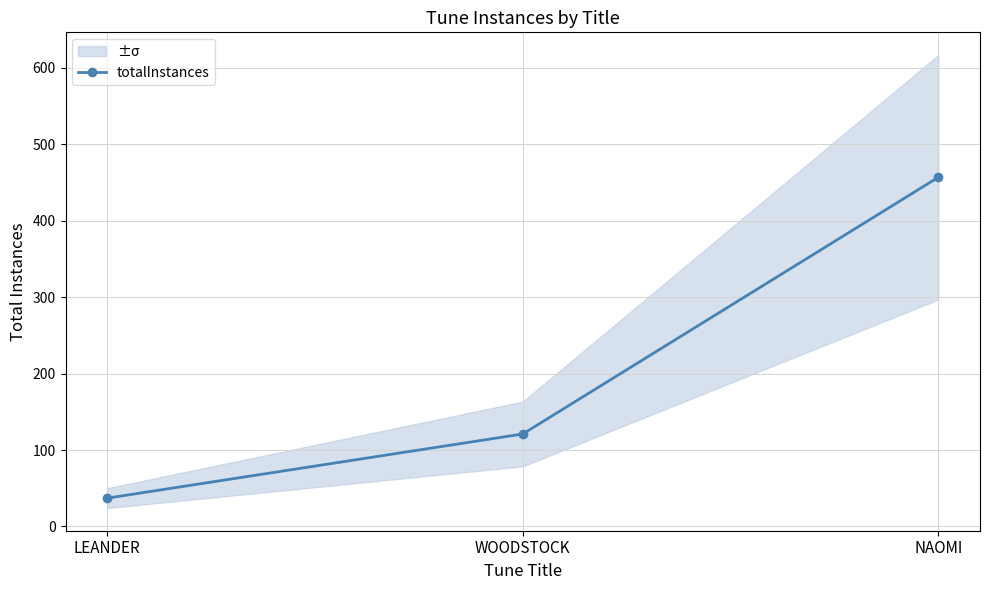

How many values are between 37 and 457?

3